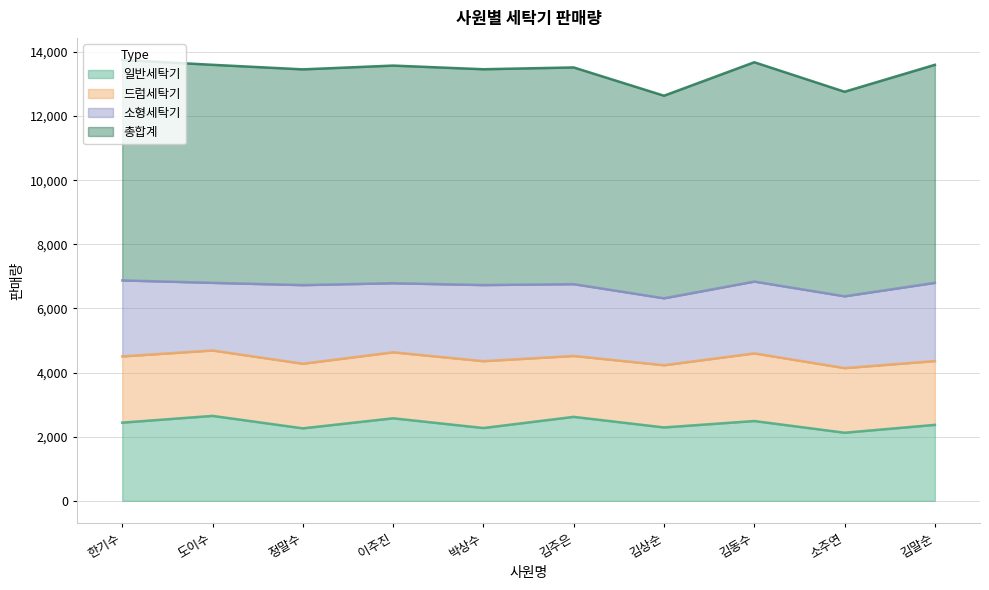

At which label does 일반세탁기 reach its minimum?

소주연